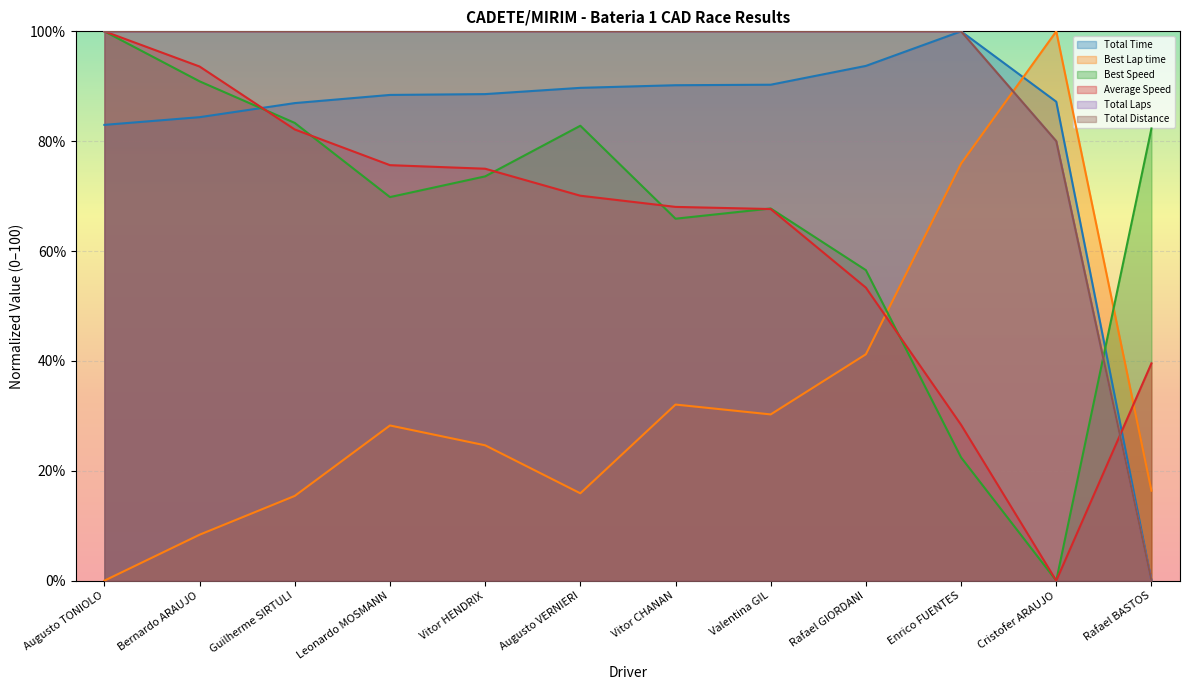

True or false: Total Distance has a value of 24.1 at Rafael GIORDANI.

False